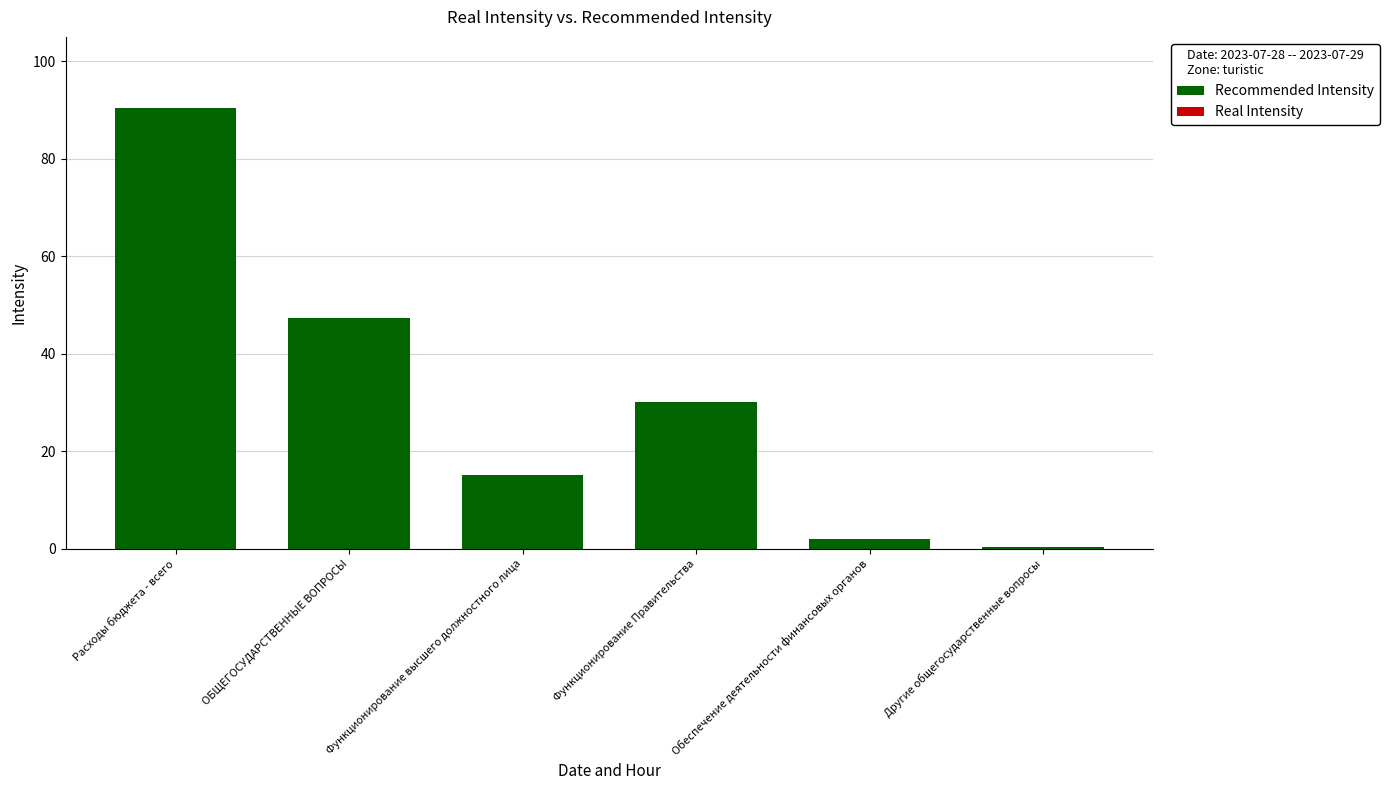

What is the value of the 4th bar from the left?

30.0